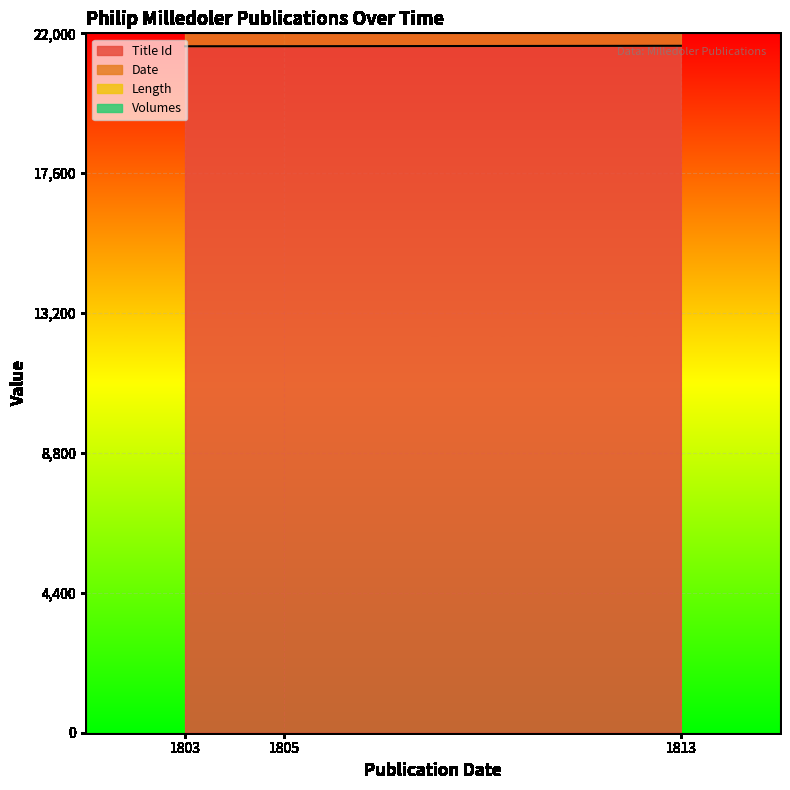

Which has a higher value, 1813 or 1805?

1813